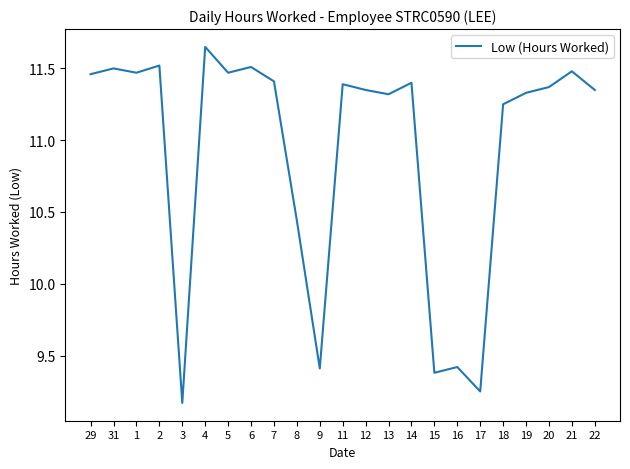

Which has a higher value, 21 or 6?

6